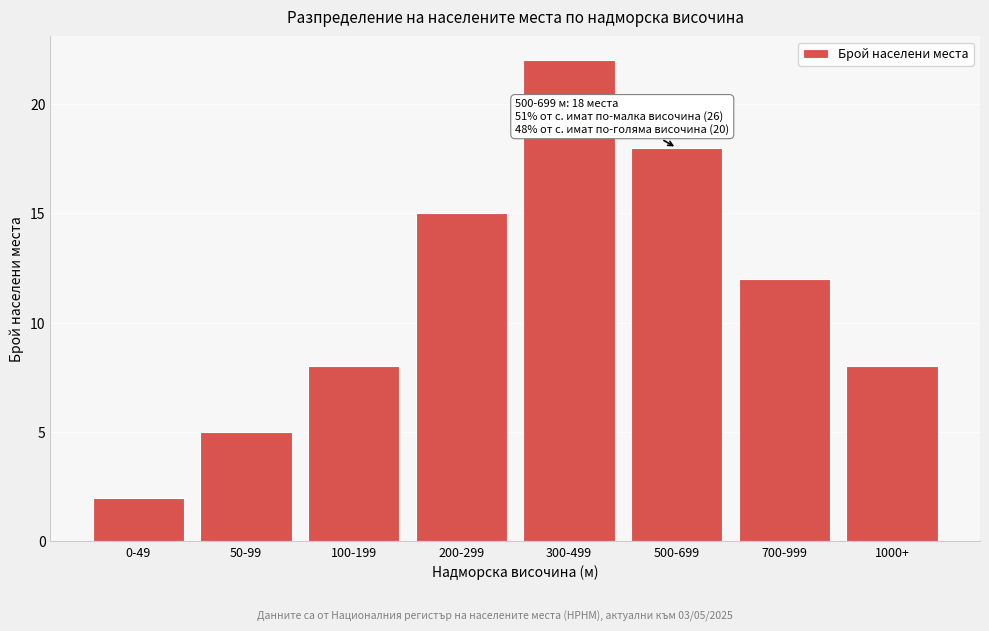

Reading left to right, list all the values displayed in this chart.

2	5	8	15	22	18	12	8